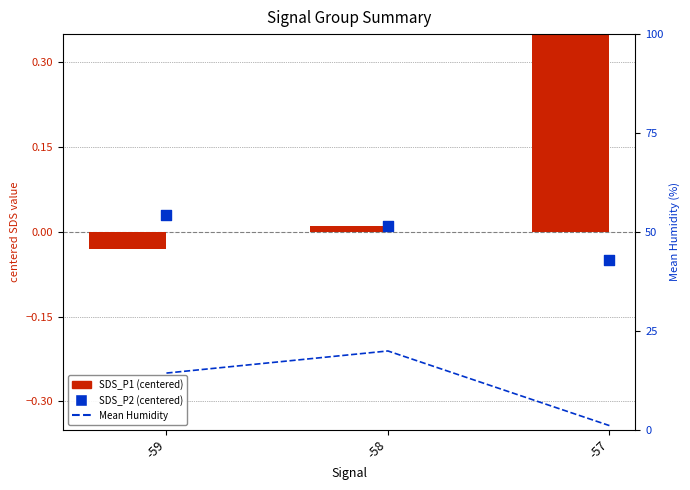

Which series has the largest total across all categories?

Mean Humidity